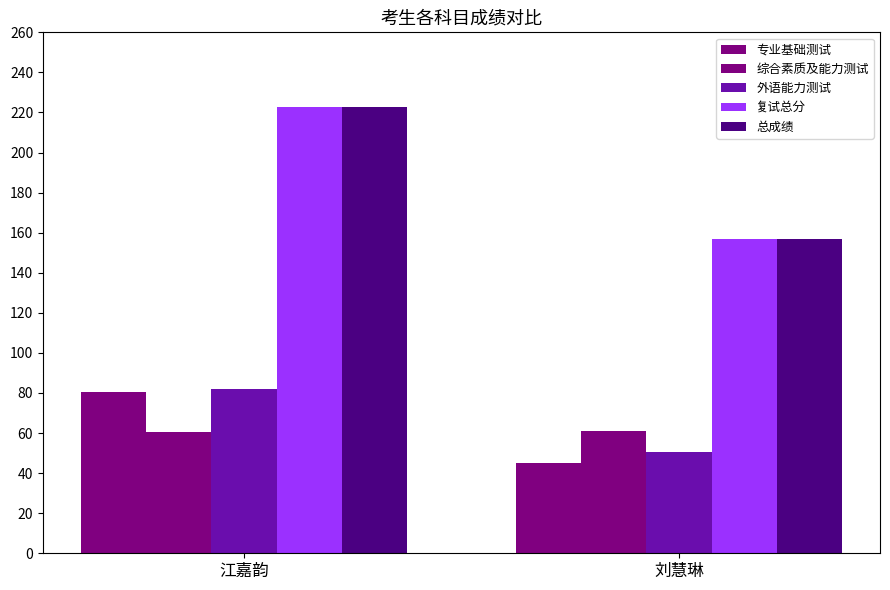

True or false: 复试总分 has a value of 126.6 at 江嘉韵.

False